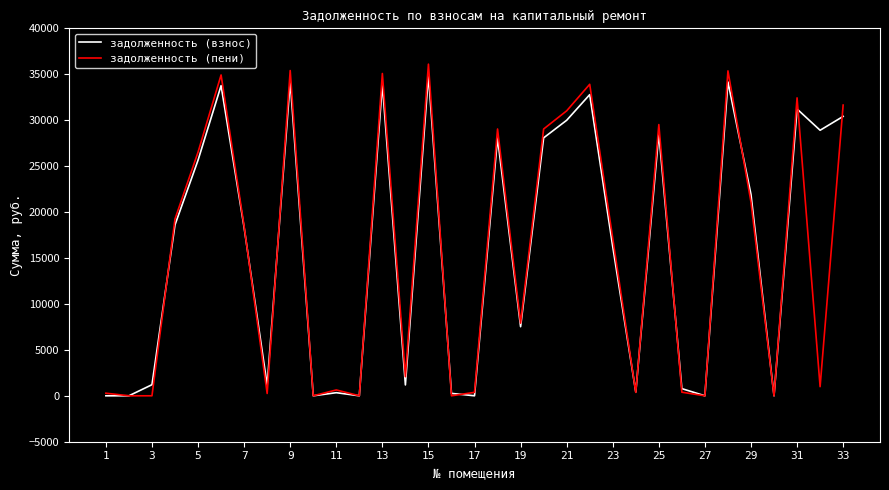

What is the average value of the задолженность (пени) series?

15431.0